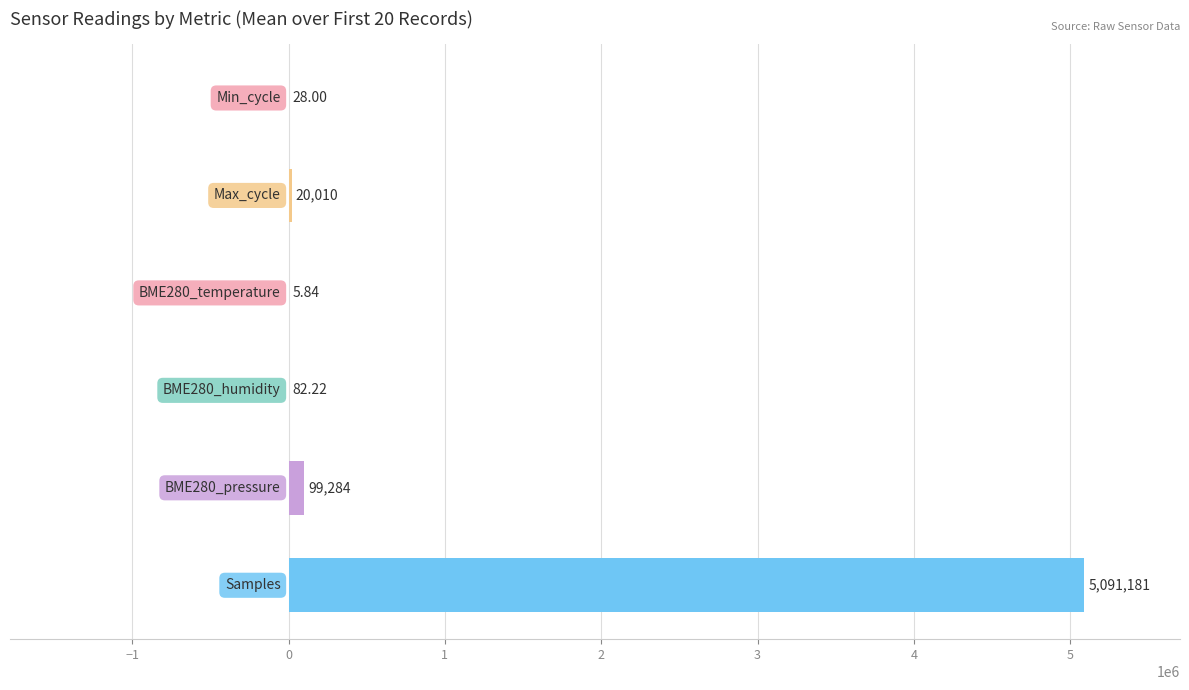

Count the number of data series in this chart.

1